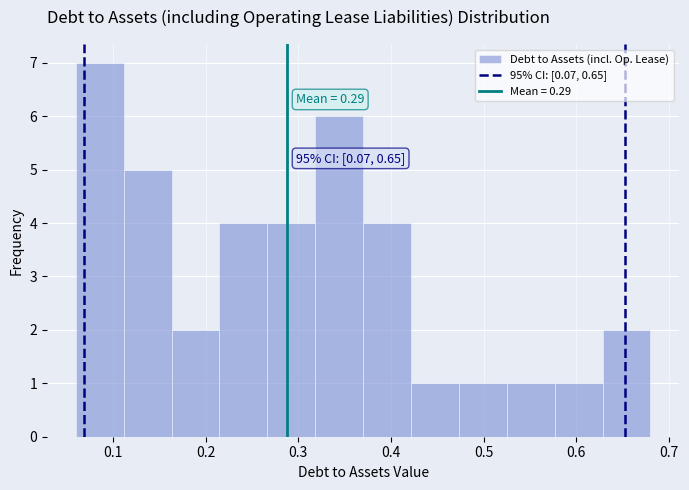

Which range on the x-axis has the tallest bar?

0.06 to 0.11